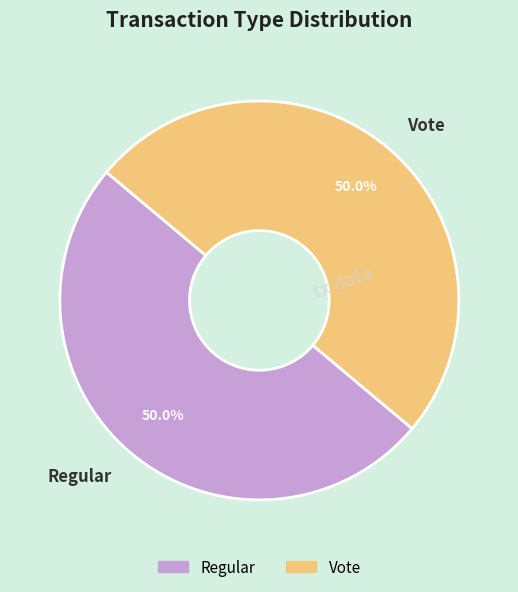

Count the number of slices in the pie.

2